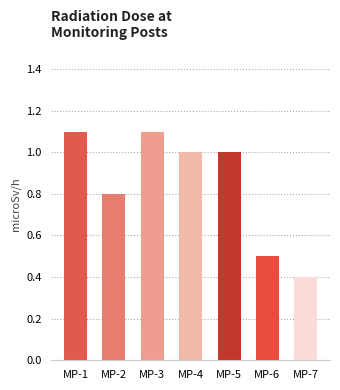

Which label corresponds to the smallest value in the chart?

MP-7